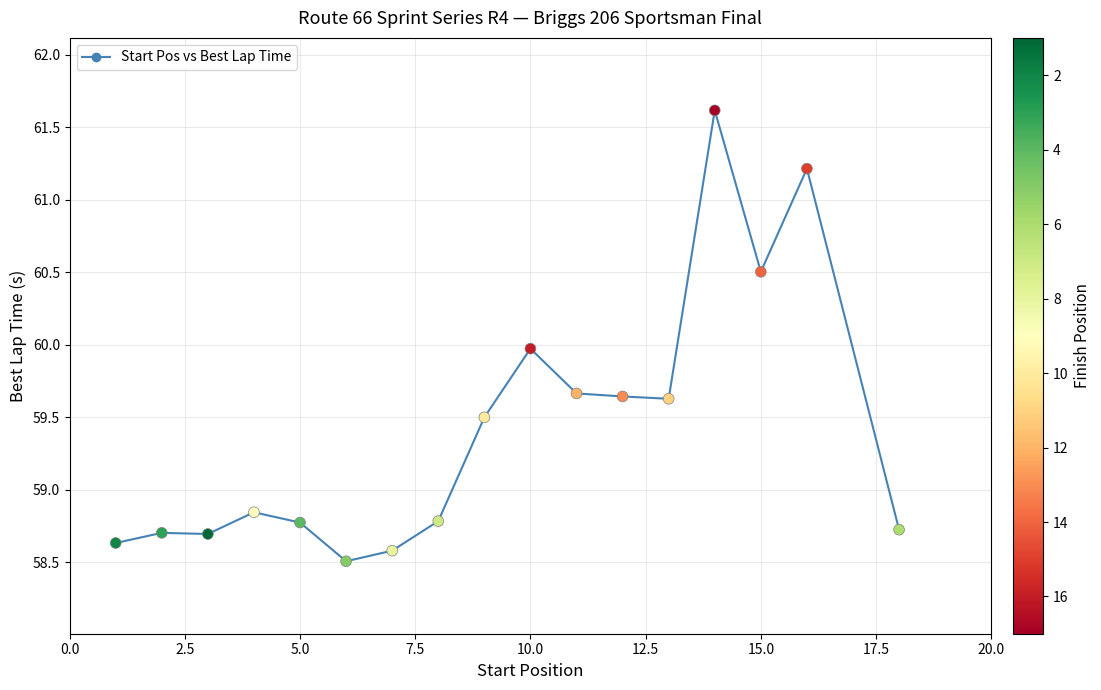

What is the range of X values (max minus min)?

17.0